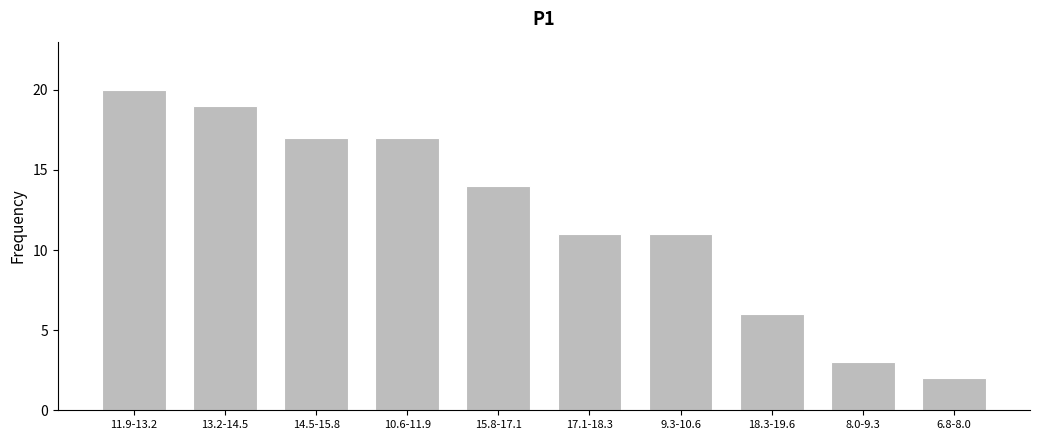

Reading left to right, list all the values displayed in this chart.

20	19	17	17	14	11	11	6	3	2